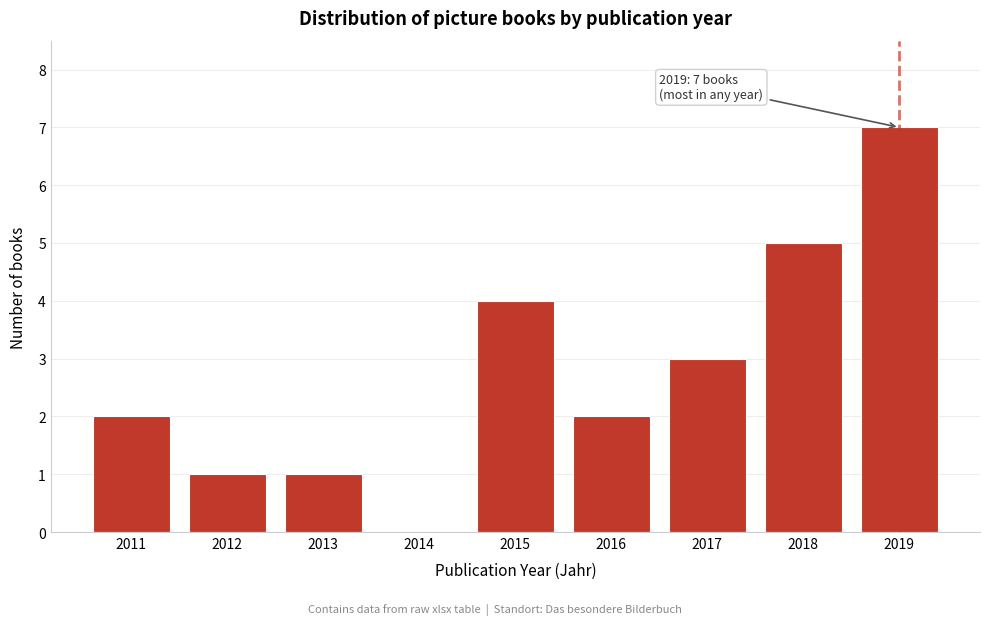

Reading left to right, transcribe all the data shown in this chart.

2011=2	2012=1	2013=1	2014=0	2015=4	2016=2	2017=3	2018=5	2019=7